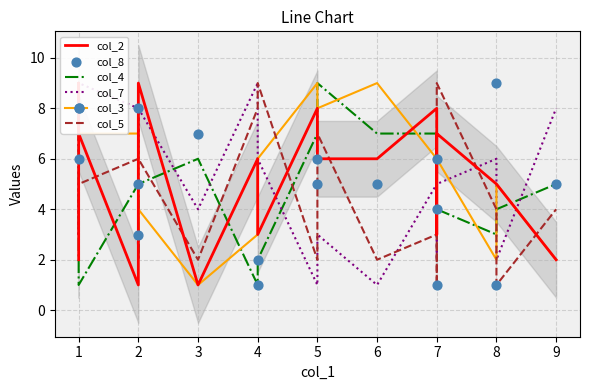

What is the total value across all series at 1?

35